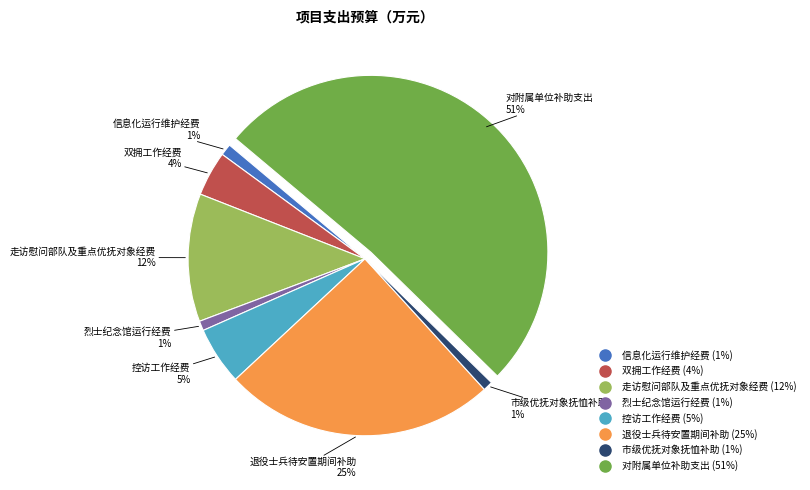

To the nearest percent, what portion does 控访工作经费 represent?

5%